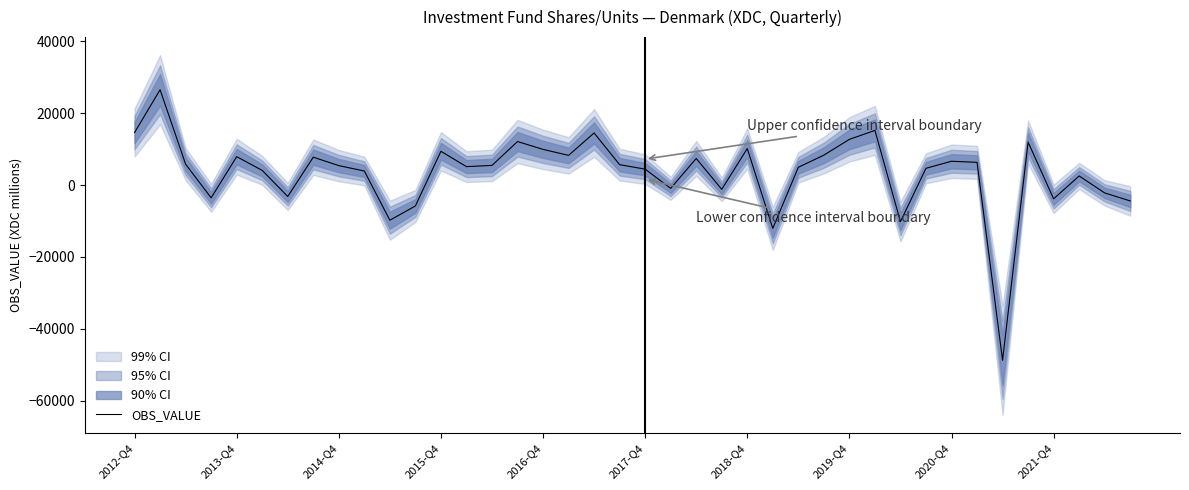

The value at 13 is 7694. True or false?

False